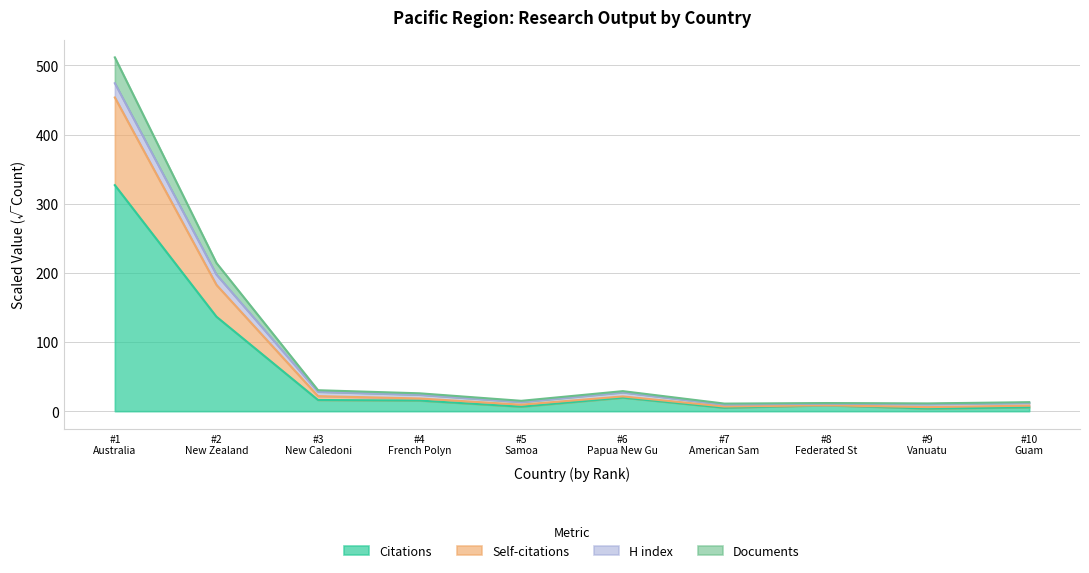

What is the maximum value for Citations?

326.8